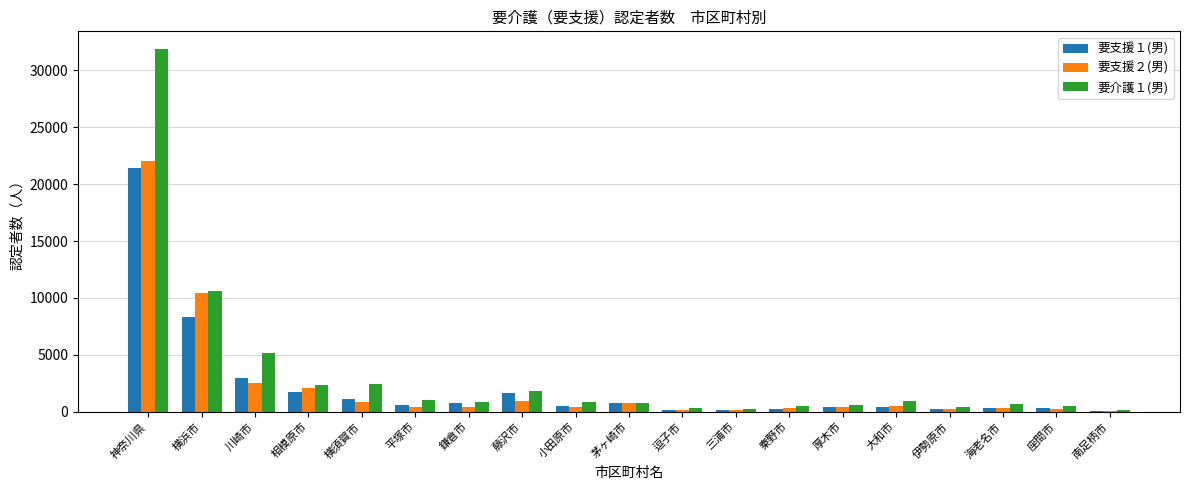

Is it true that 要支援１(男) equals 1702 at 相模原市?

True